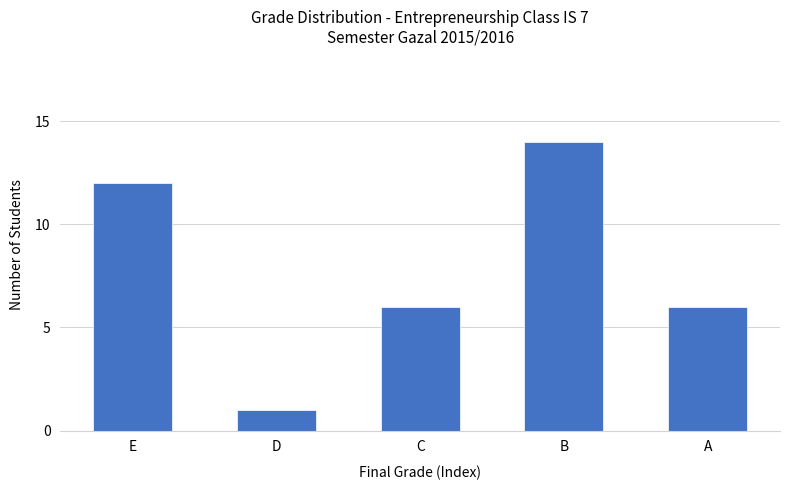

Reading left to right, extract all data points from this chart.

E=12	D=1	C=6	B=14	A=6